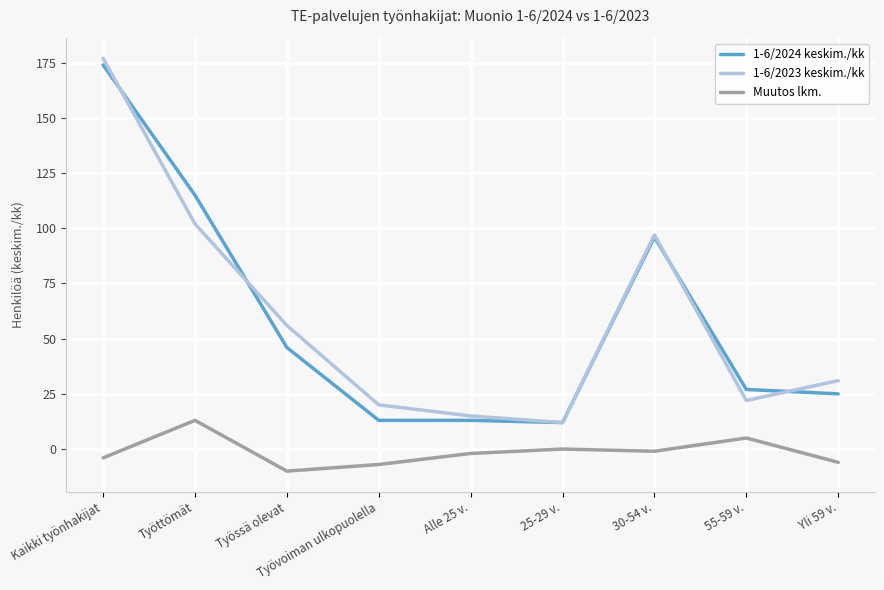

Which series changed the most between Työttömät and Alle 25 v.?

1-6/2024 keskim./kk